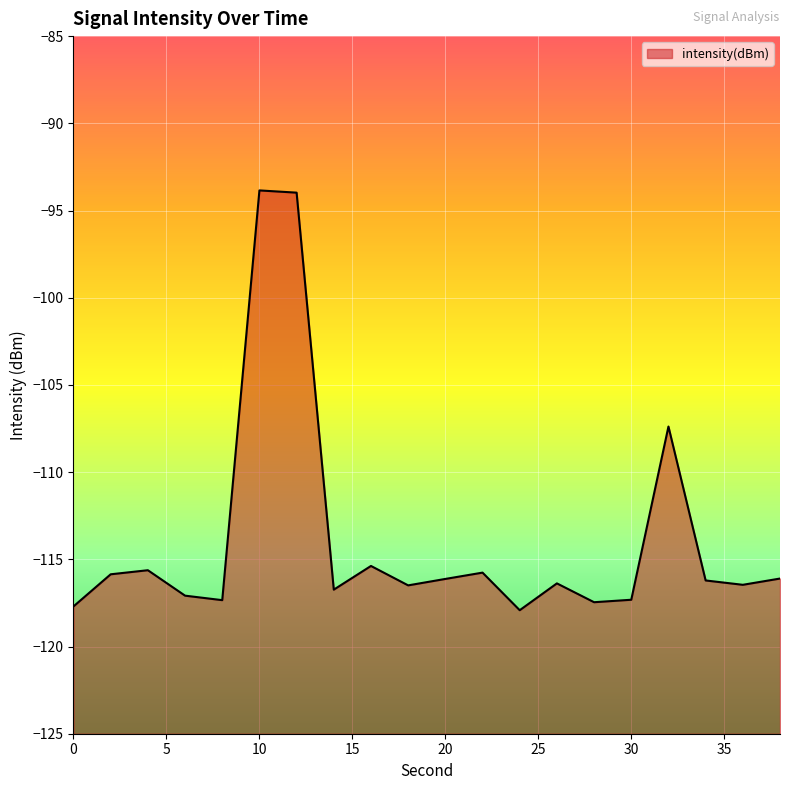

True or false: the data shows -116.5 at 18.

True